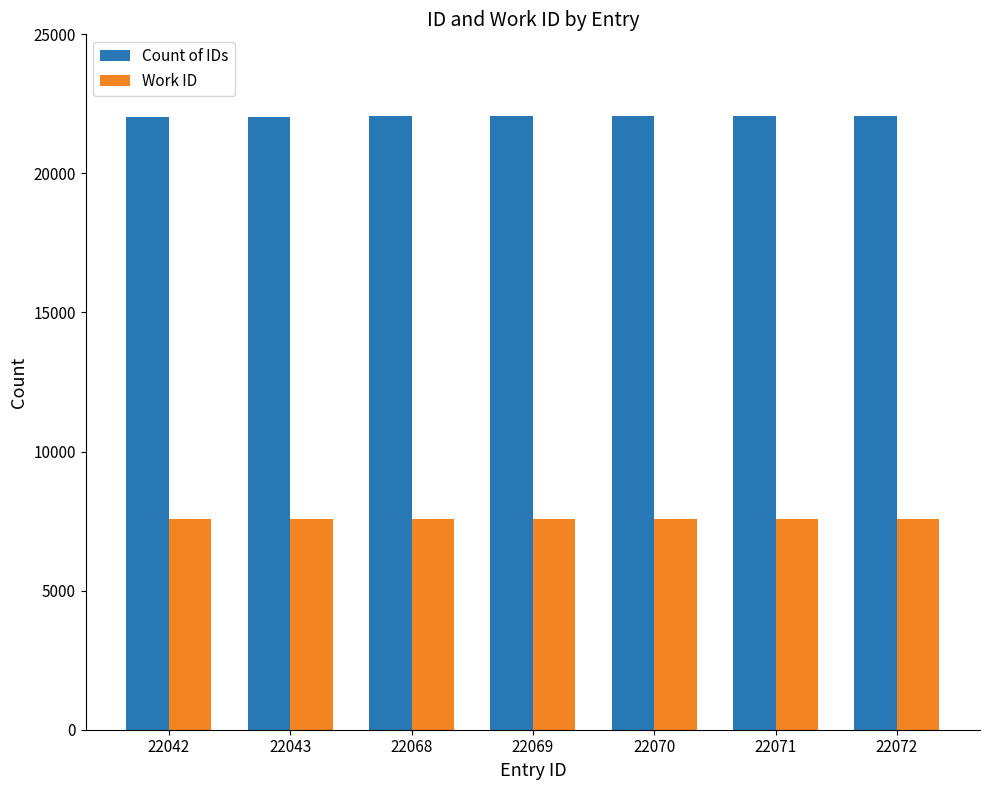

Is it true that Work ID equals 7568 at 22042?

True